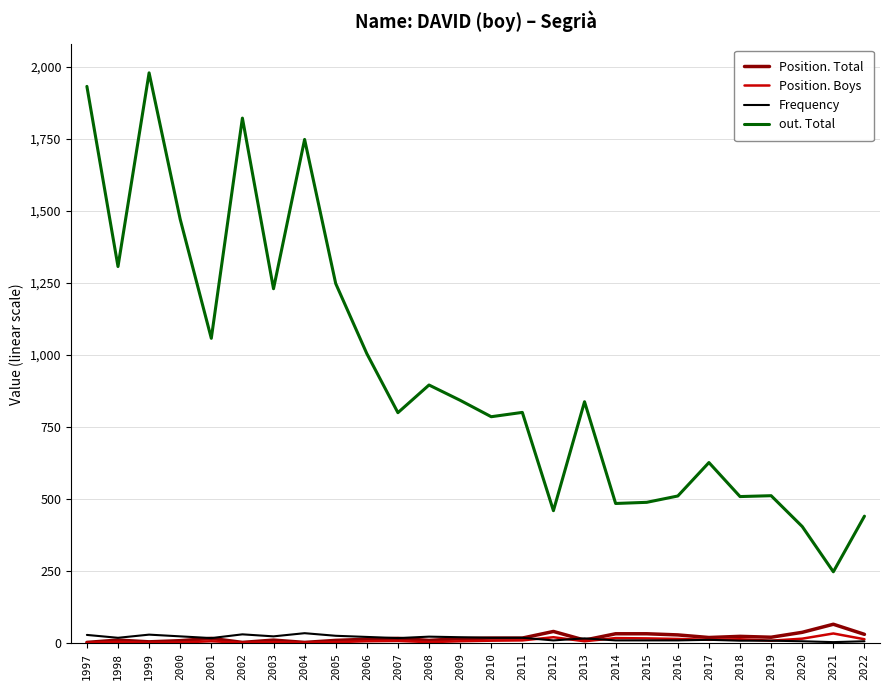

Which label corresponds to the largest value in the chart?

1999